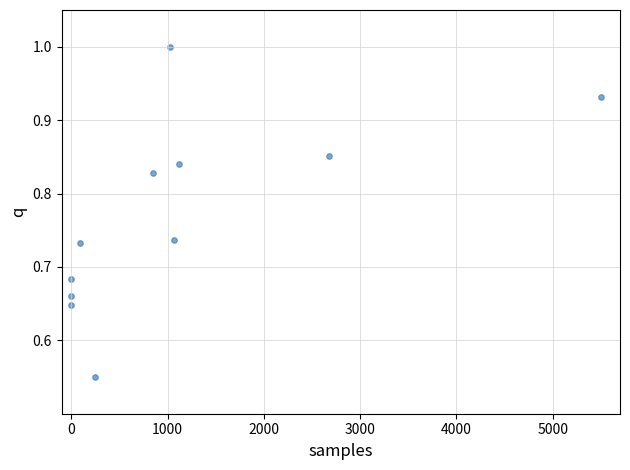

What is the average X value?

1143.2